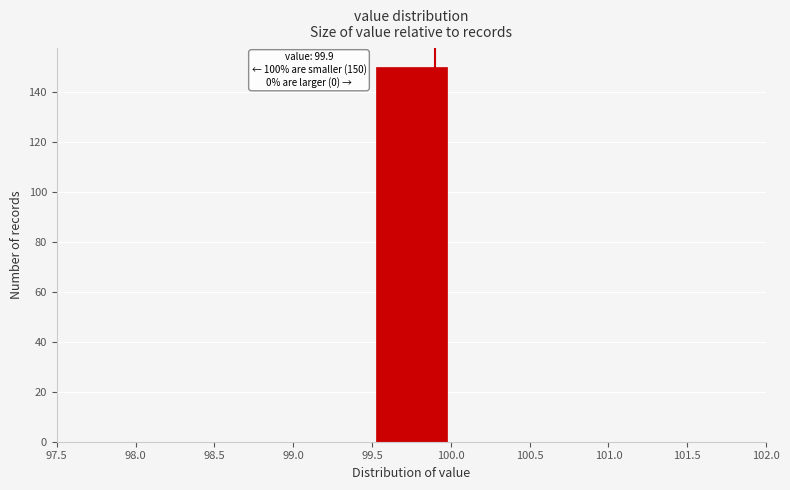

Which range on the x-axis has the tallest bar?

99.5 to 100.0